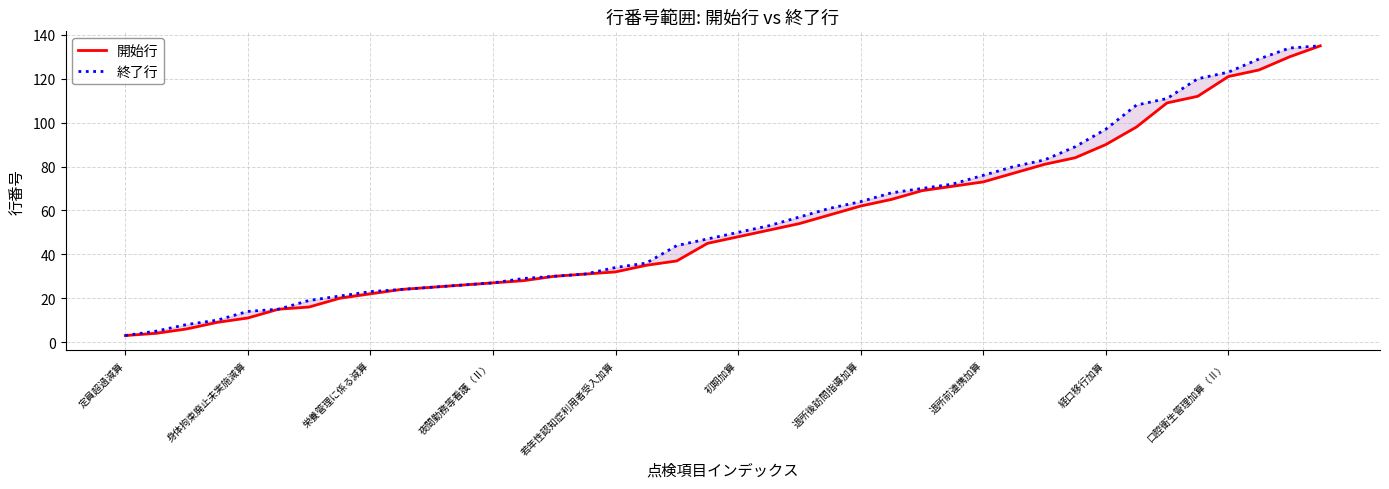

What is the label of the 11th point from the left?

10